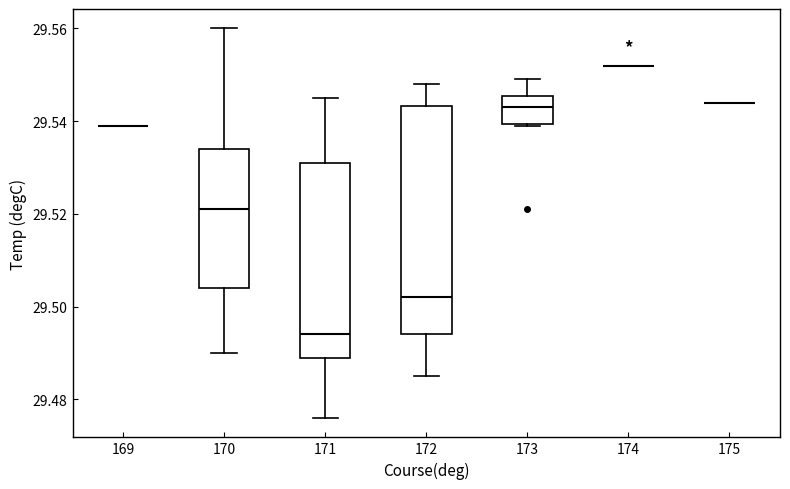

Reading left to right, transcribe this box plot: for each box, give where its median line is, the range the box spans, and where its two whiskers end, as read against the y-axis. The values are not printed on the chart, so give them approximately, as read against the axis.

169: box collapsed to a line at 29.540, whiskers 29.540 to 29.540
170: median 29.522, box 29.504 to 29.534, whiskers 29.490 to 29.560
171: median 29.494, box 29.490 to 29.532, whiskers 29.476 to 29.546
172: median 29.502, box 29.494 to 29.544, whiskers 29.486 to 29.548
173: median 29.544, box 29.540 to 29.546, whiskers 29.540 to 29.550
174: box collapsed to a line at 29.552, whiskers 29.552 to 29.552
175: box collapsed to a line at 29.544, whiskers 29.544 to 29.544